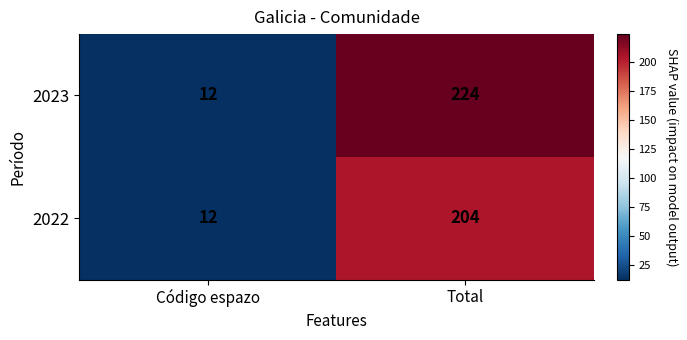

Between Código espazo and Total, which series saw the biggest shift?

2023